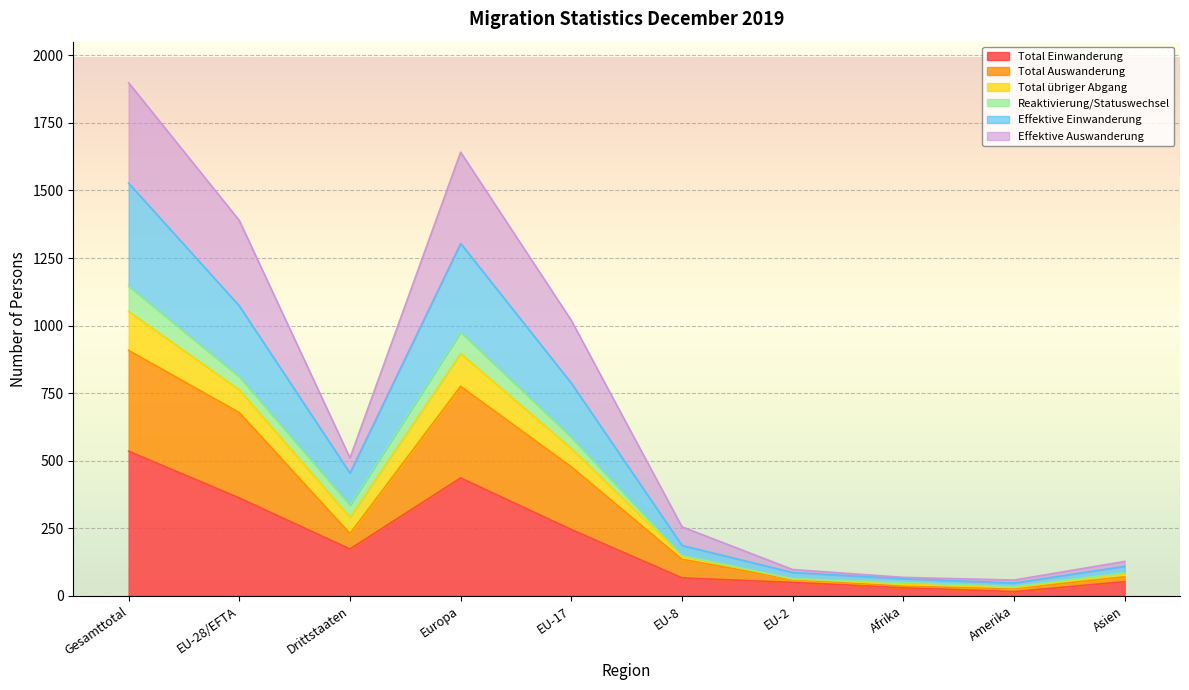

What is the value of the Effektive Auswanderung point at the 9th from the left?

58